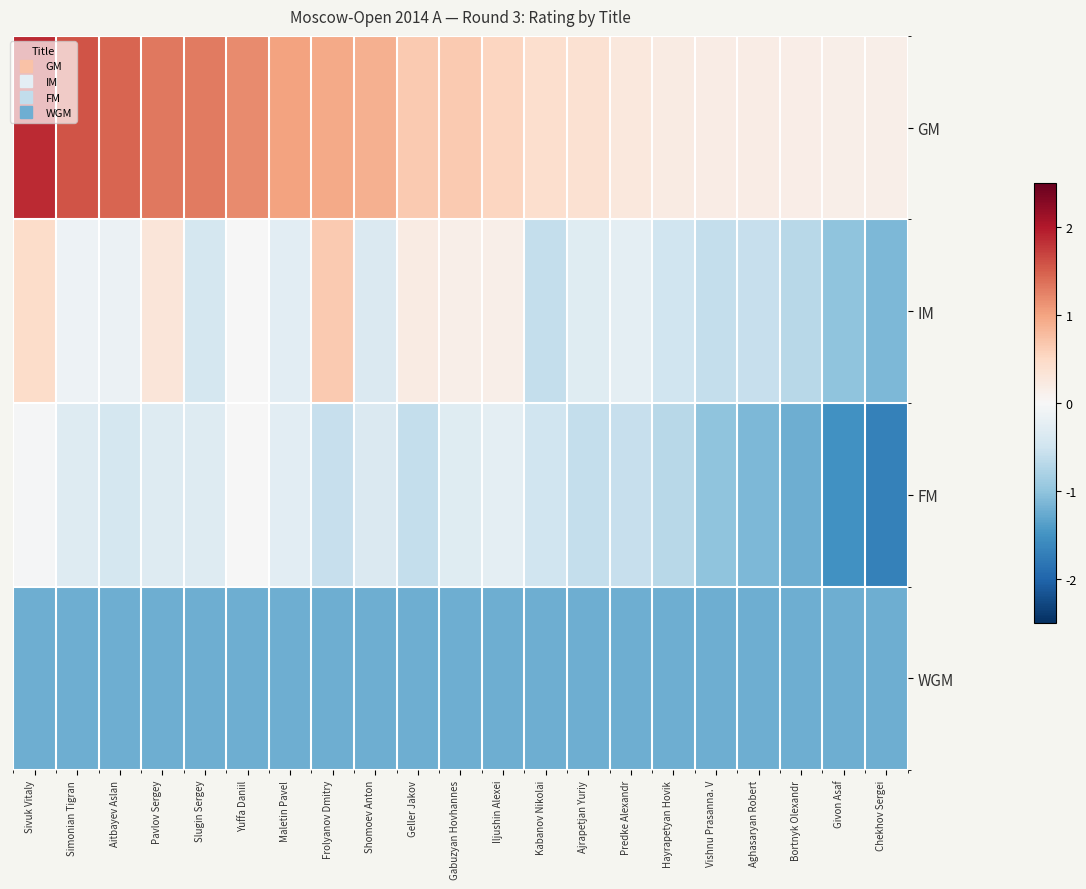

What is the smallest value displayed?

-1.7